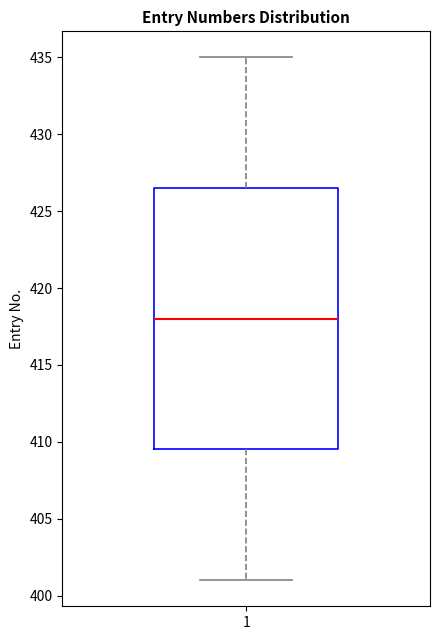

Where is the upper edge of the box at x = 1 on the y-axis? The values are not printed on the chart, so give them approximately, as read against the axis.

426.5